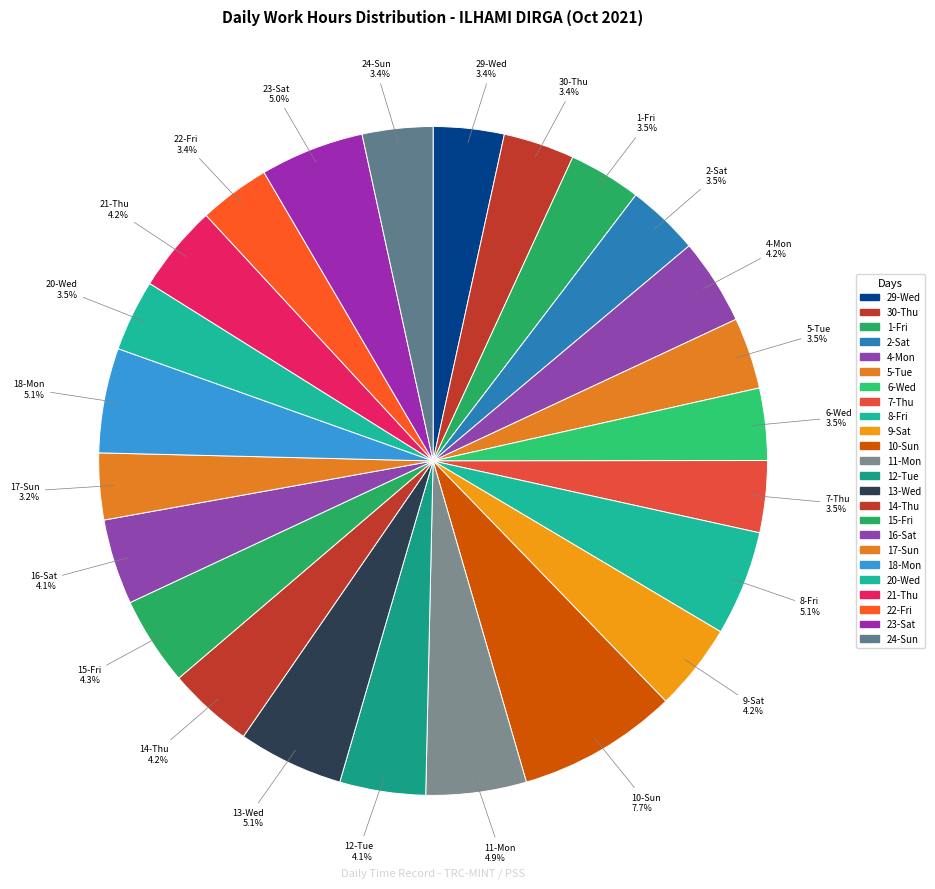

How many segments does this pie chart have?

24